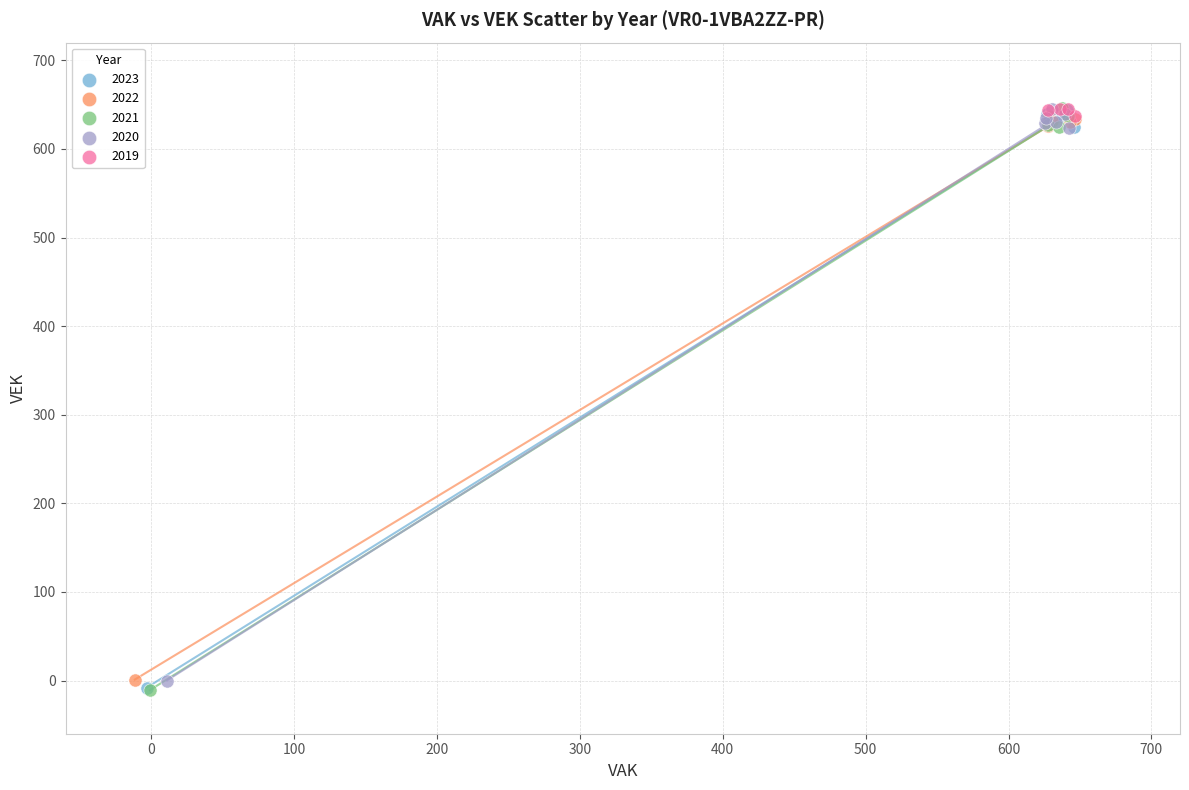

What are all the series names shown in the legend?

2023, 2022, 2021, 2020, 2019